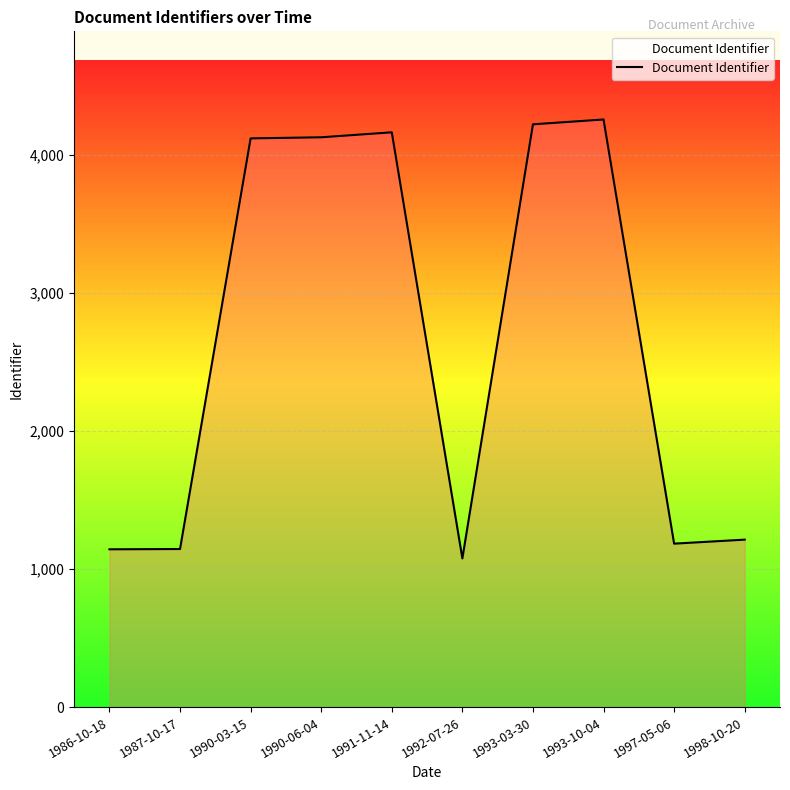

The chart shows a value of 4130 at 1990-06-04. True or false?

True